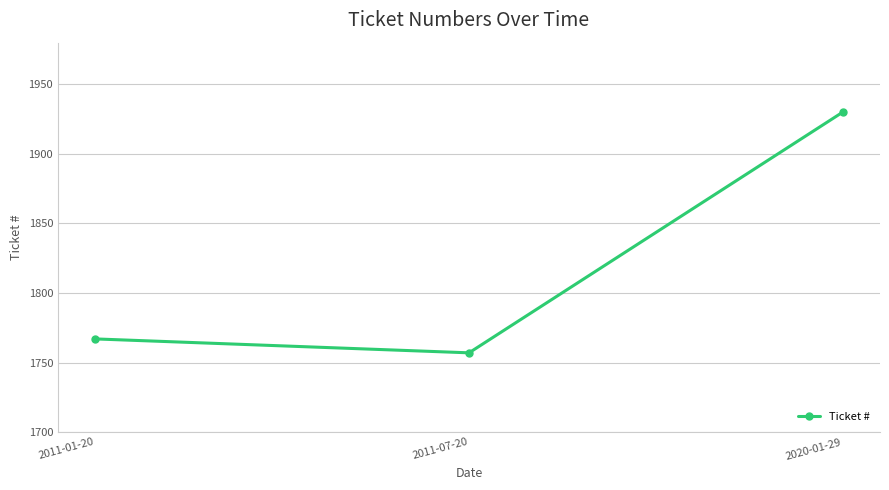

Read the value at 2011-07-20.

1757